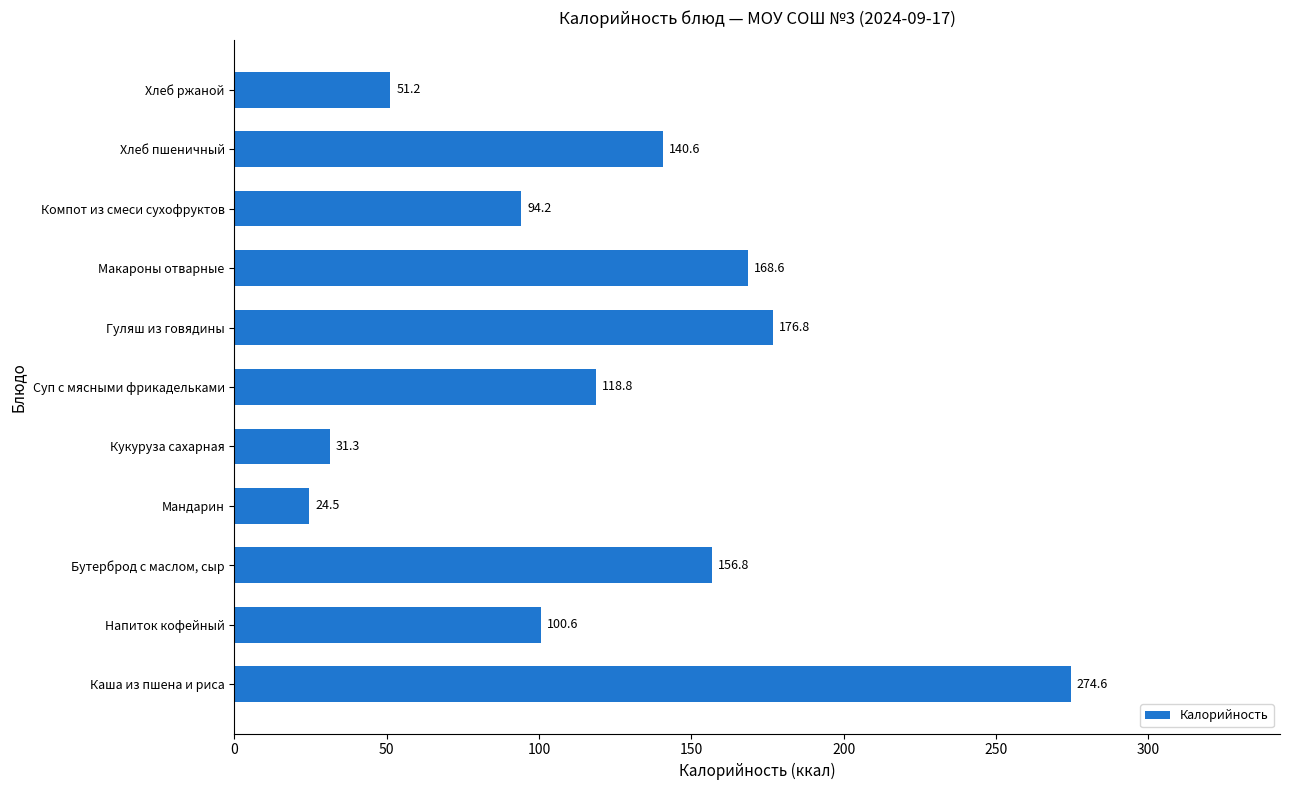

Reading top to bottom, what are all the values shown in this chart?

Хлеб ржаной=51.2	Хлеб пшеничный=140.6	Компот из смеси сухофруктов=94.2	Макароны отварные=168.6	Гуляш из говядины=176.8	Суп с мясными фрикадельками=118.8	Кукуруза сахарная=31.3	Мандарин=24.5	Бутерброд с маслом, сыр=156.8	Напиток кофейный=100.6	Каша из пшена и риса=274.6